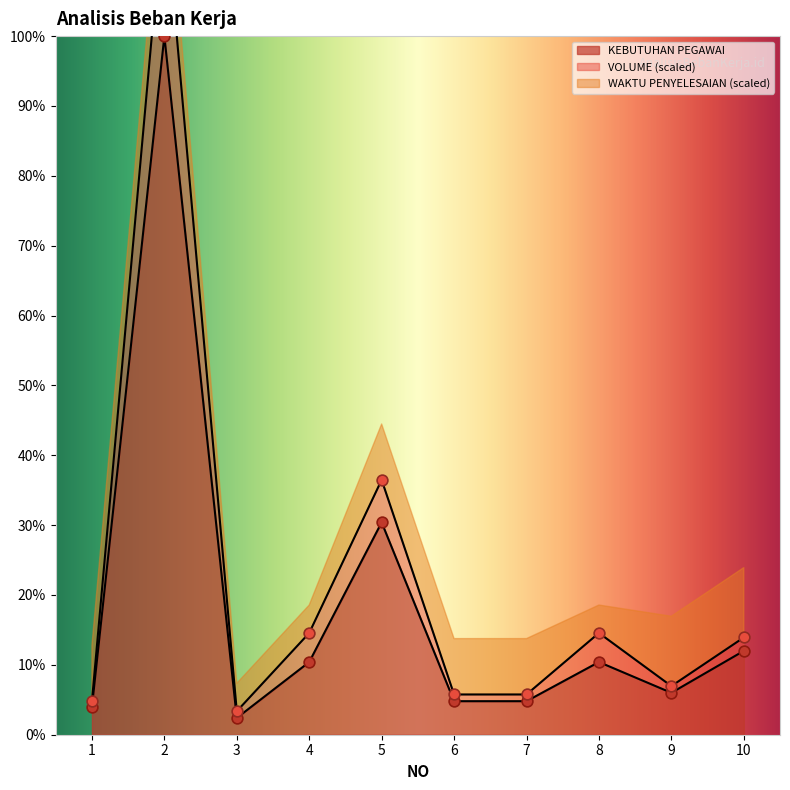

Where is KEBUTUHAN PEGAWAI nearest to the value 51?

5